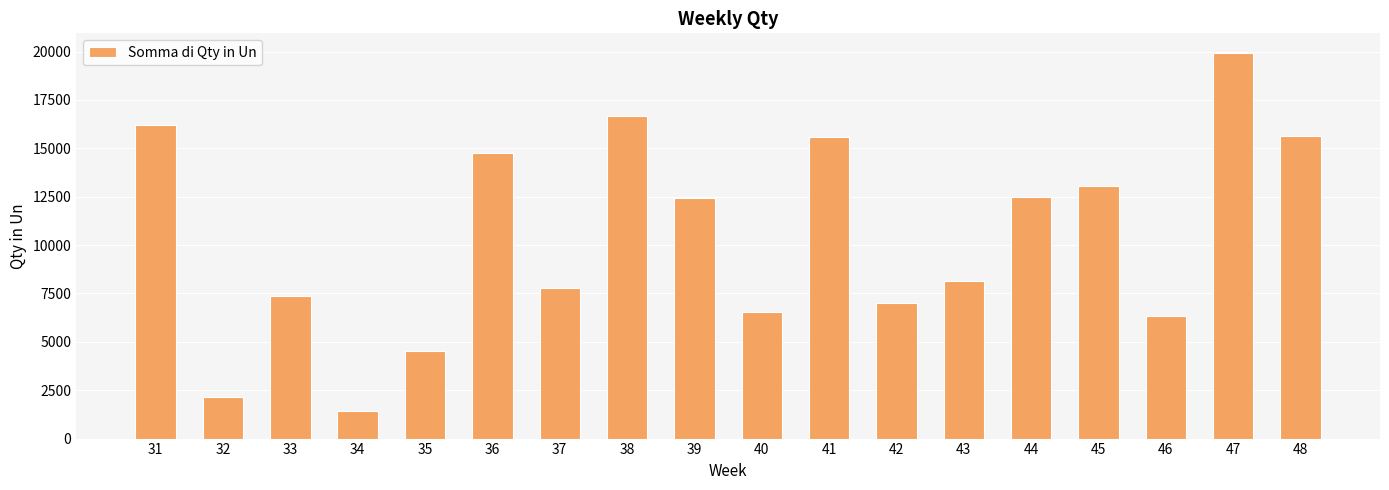

True or false: the data shows 13046.7 at 45.

True